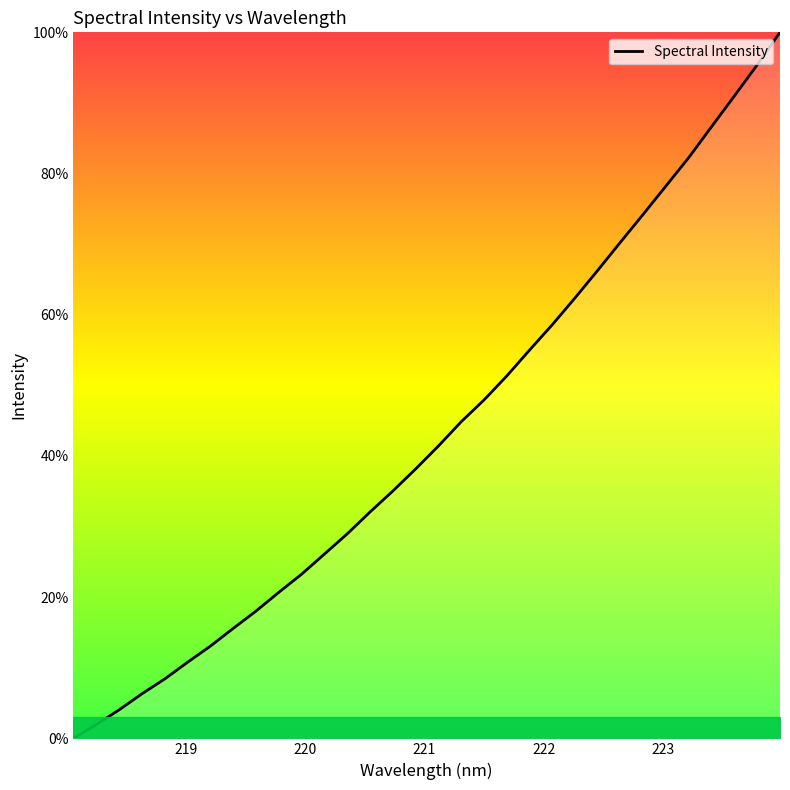

Reading right to left, what are all the values shown in this chart?

100.0	95.4	91.0	86.7	82.3	78.3	74.3	70.3	66.3	62.4	58.6	55.0	51.3	47.9	44.8	41.4	38.1	35.0	32.1	29.0	26.1	23.2	20.7	18.0	15.6	13.1	10.8	8.4	6.3	4.0	1.9	0.0